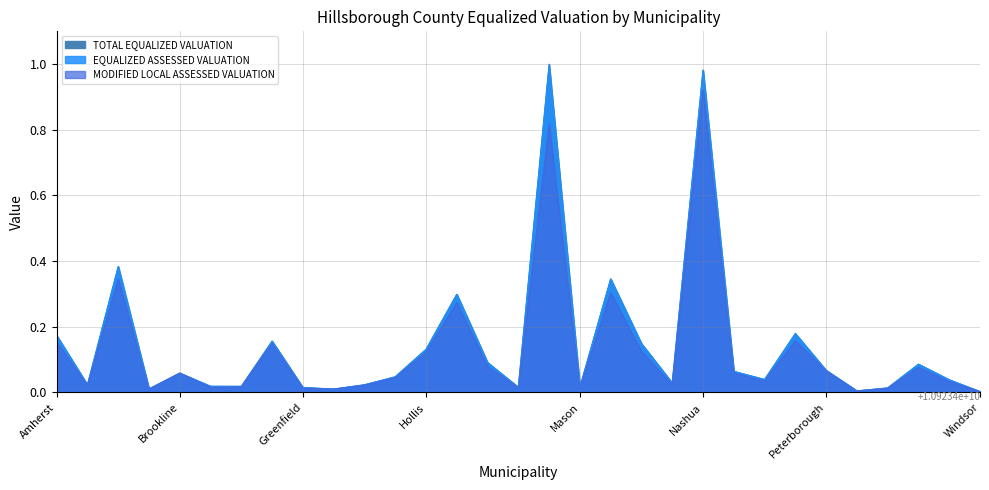

At Hancock, list the series in order from smallest to largest.

MODIFIED LOCAL ASSESSED VALUATION, EQUALIZED ASSESSED VALUATION, TOTAL EQUALIZED VALUATION